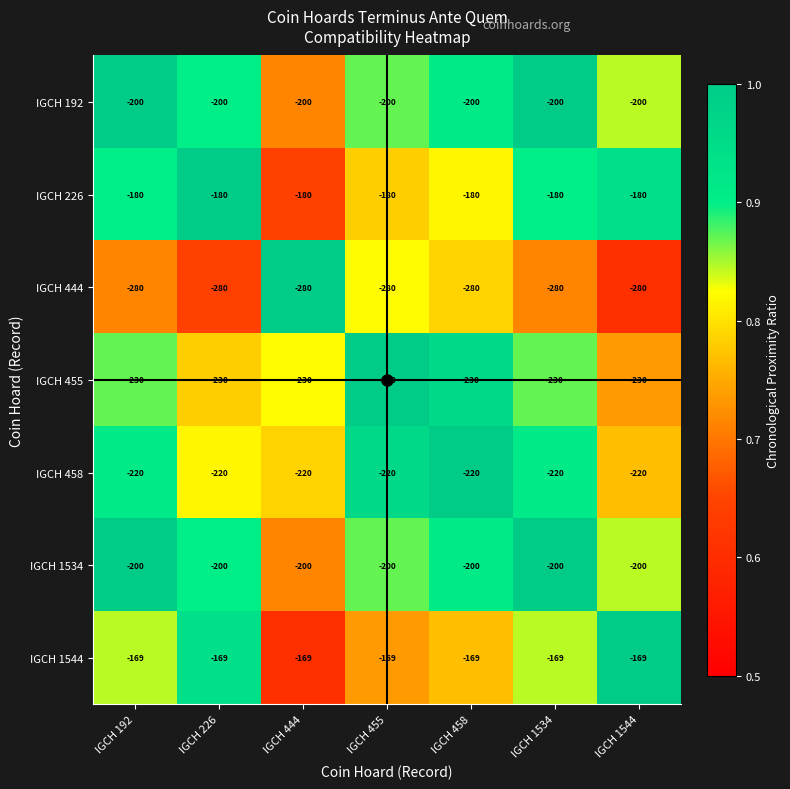

The value of IGCH 458 at IGCH 444 is -220. True or false?

True